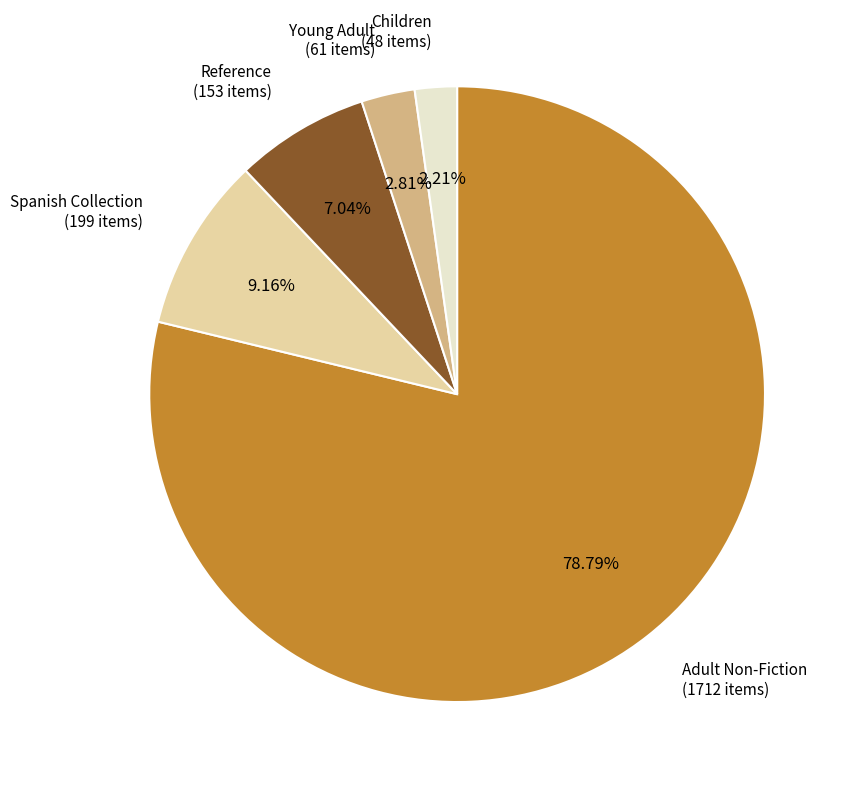

To the nearest percent, what is the difference between the Young Adult and Reference slice percentages?

4%